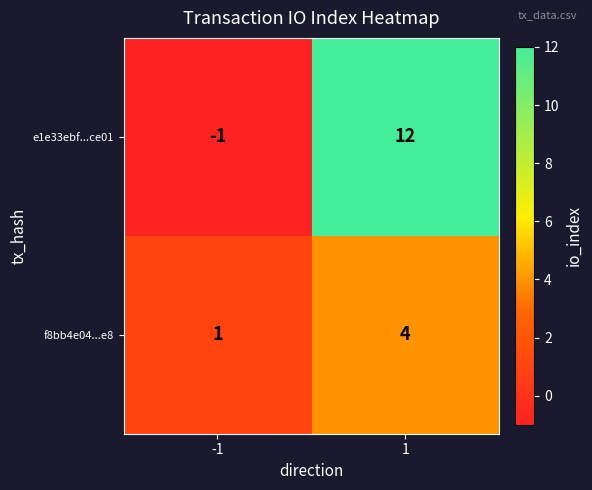

Rank the series at -1 from lowest to highest value.

e1e33ebf...ce01, f8bb4e04...e8